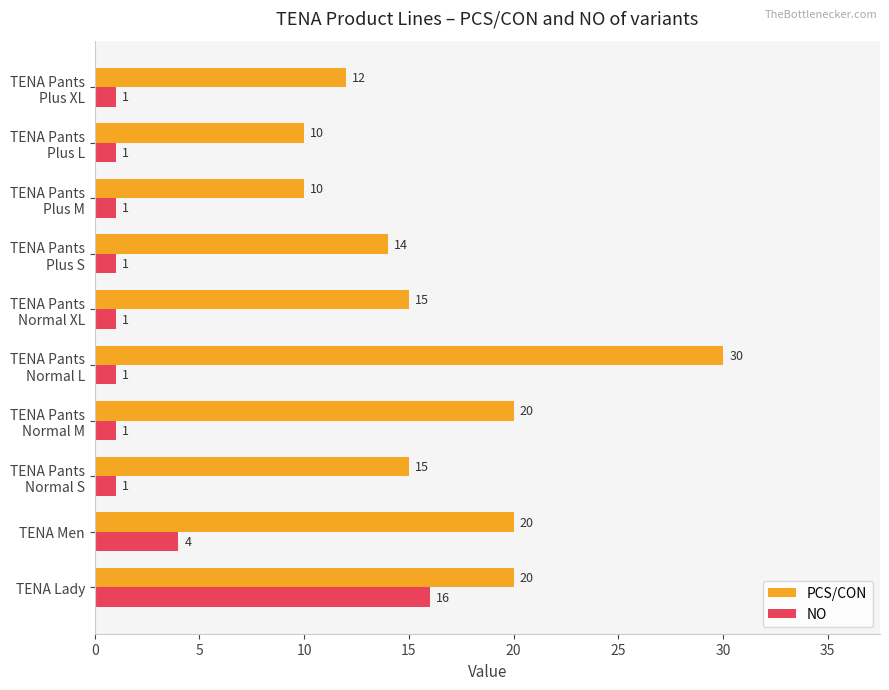

What is the average value of the NO series?

3